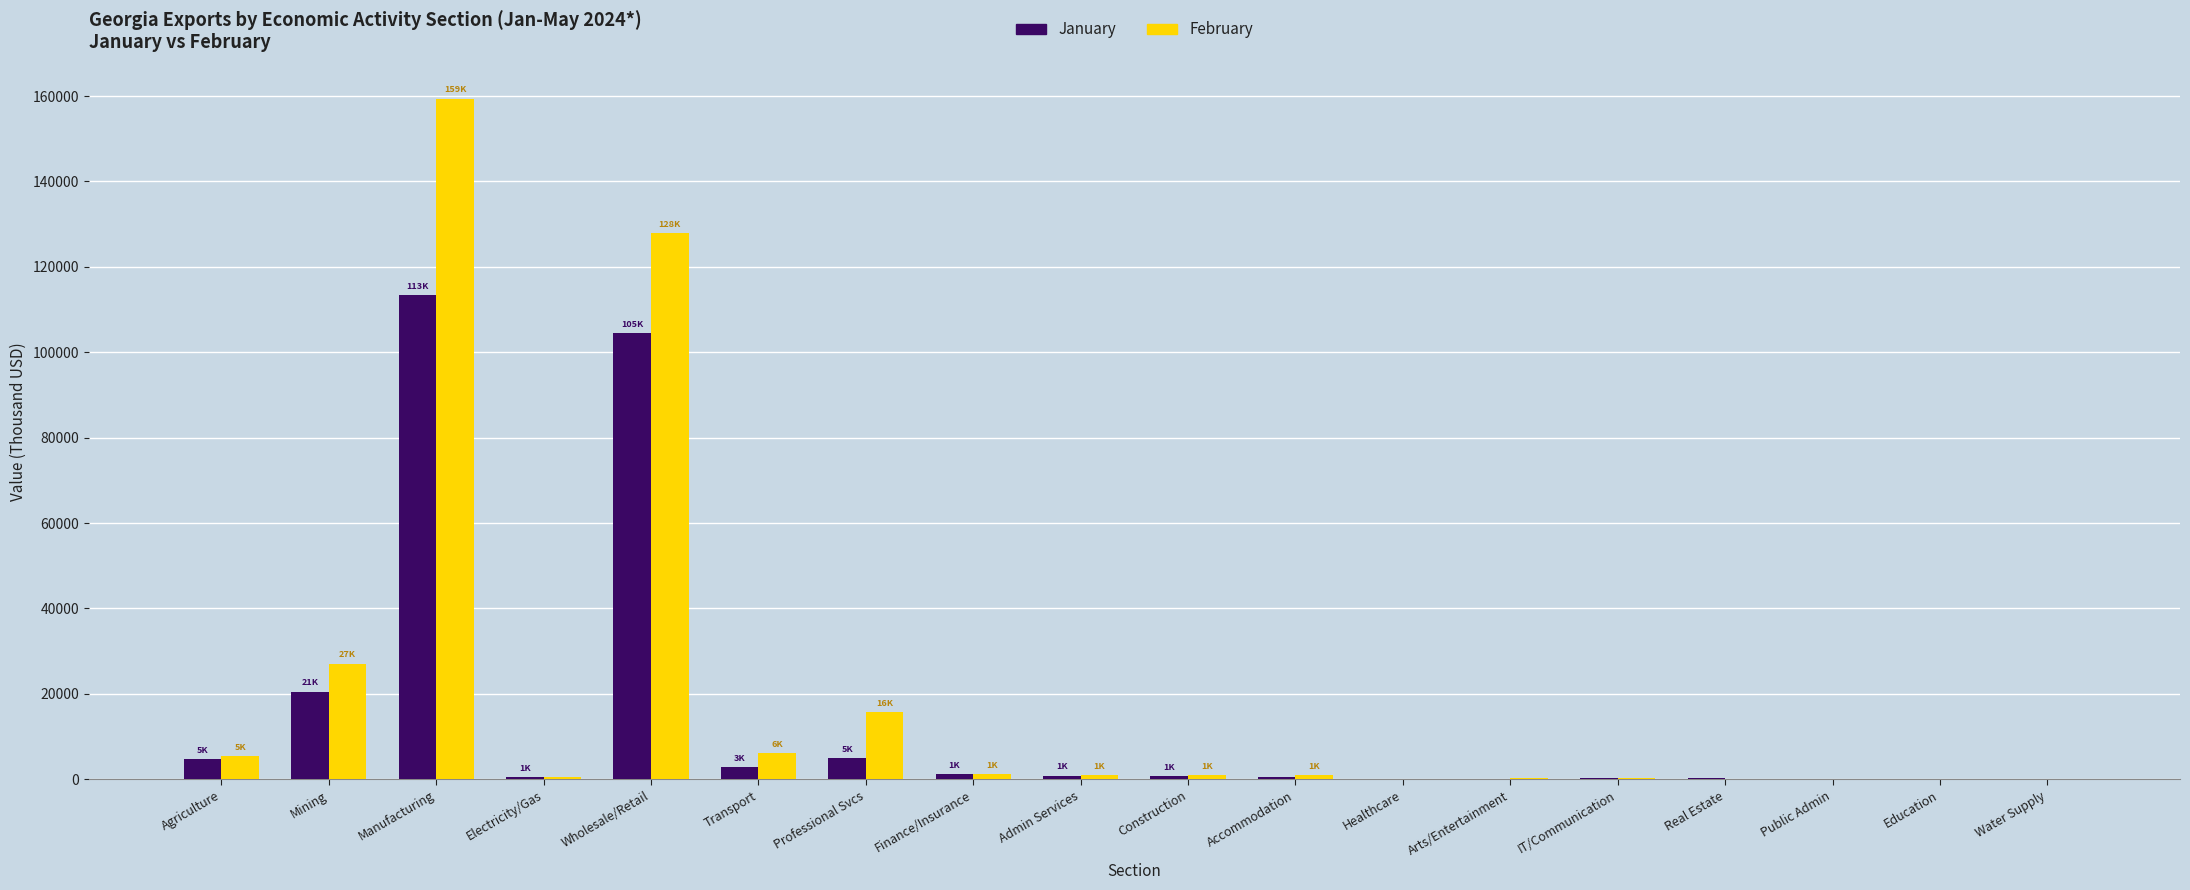

What is the spread (max minus min) of values at Wholesale/Retail?

23355.4